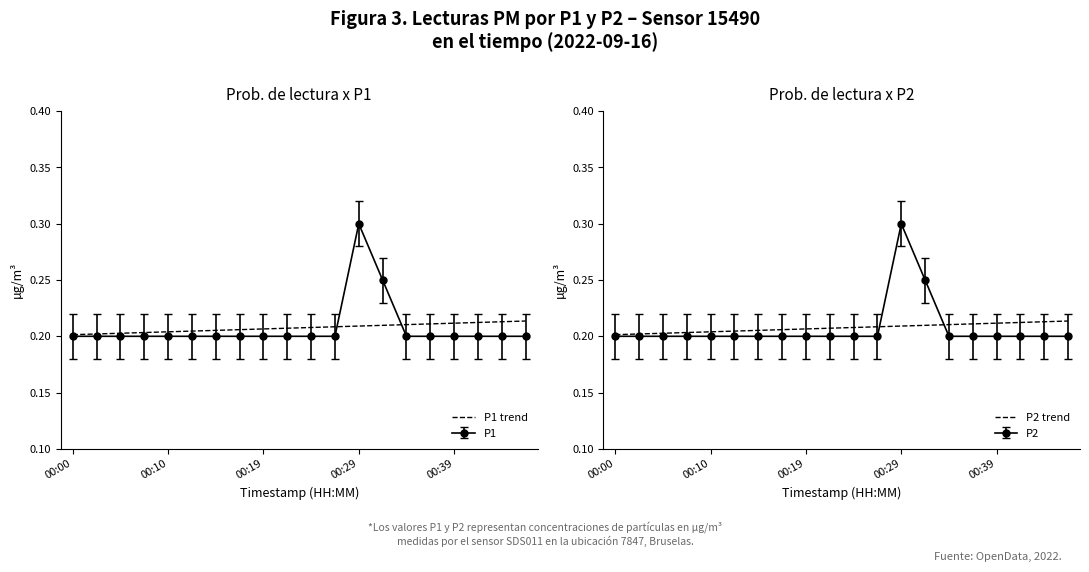

Which series has the largest total across all categories?

P1 trend